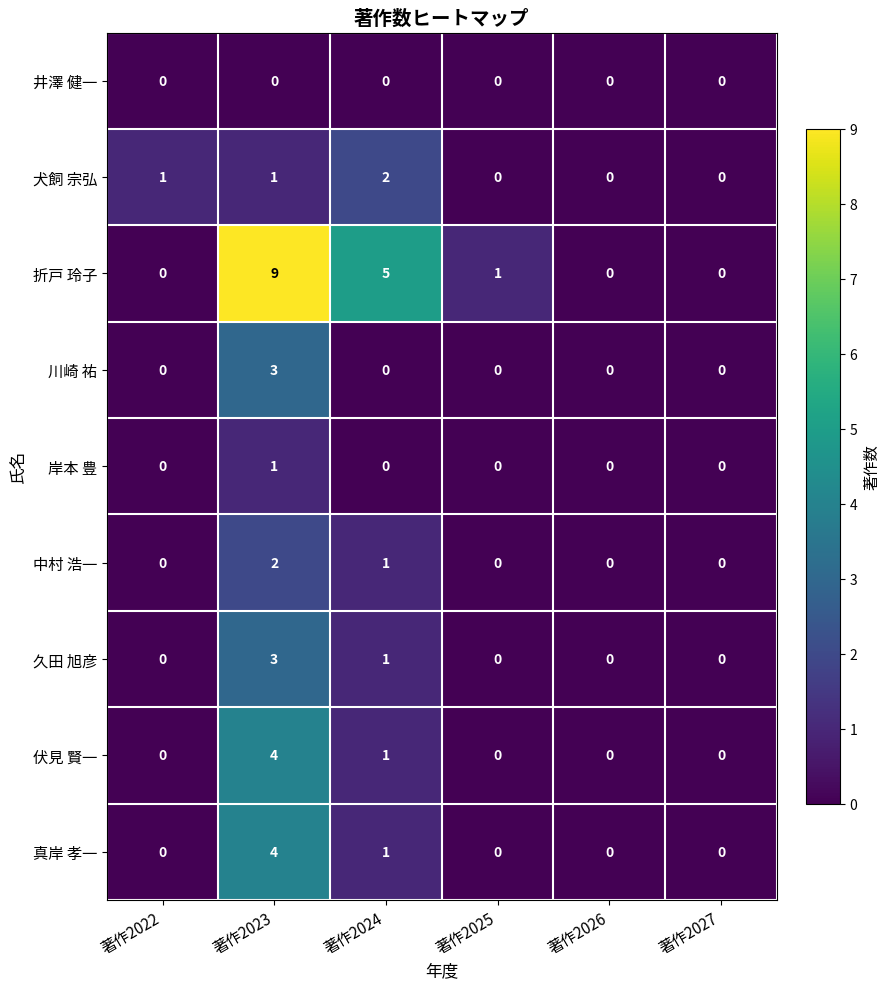

Where is 真岸 孝一 nearest to the value 2?

著作2024